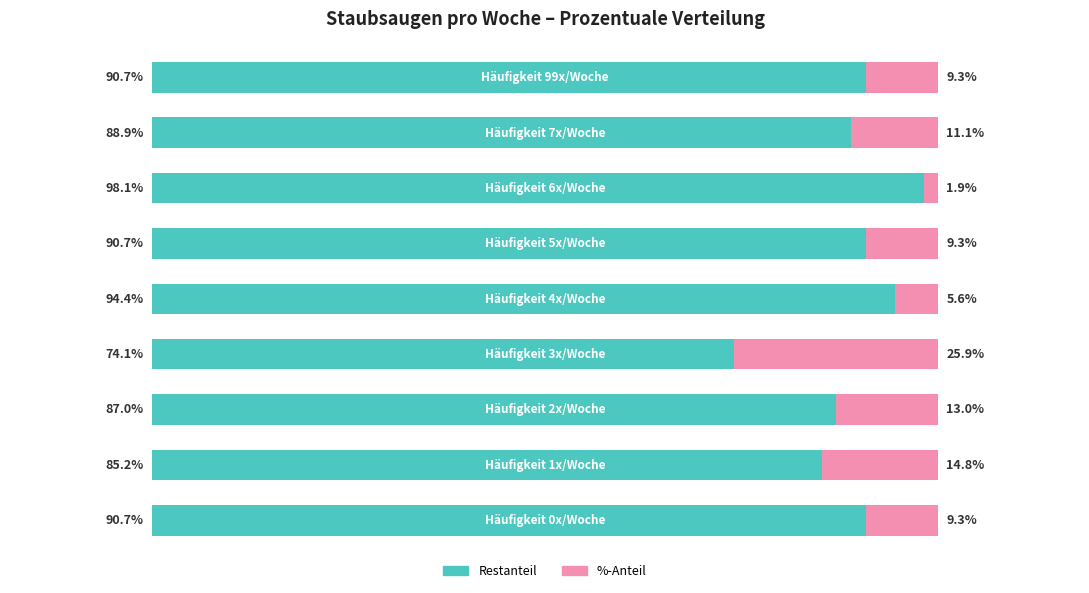

How many bars are there in total?

9